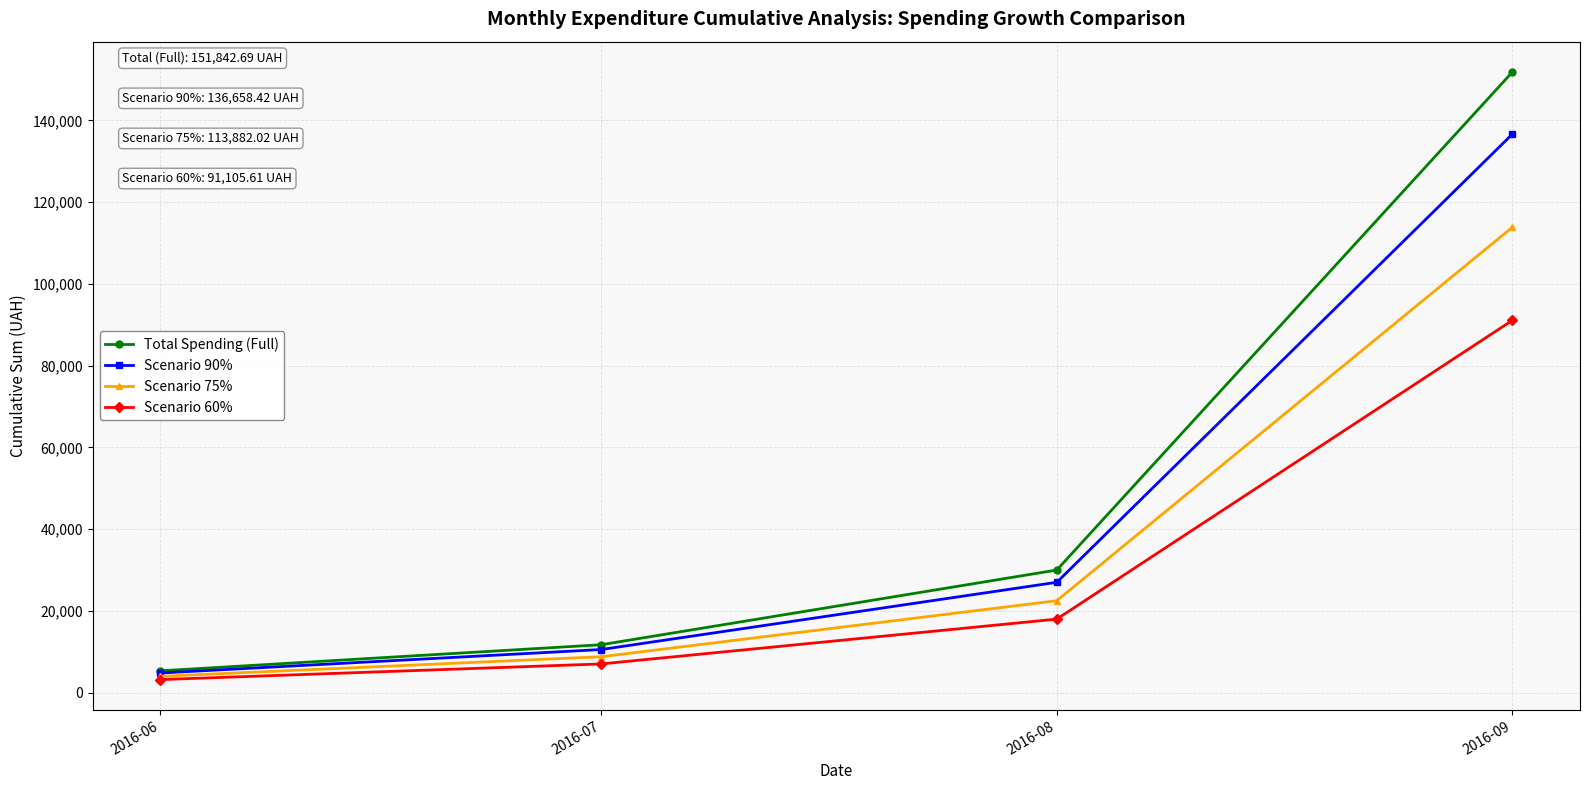

How many lines are shown in the chart?

4